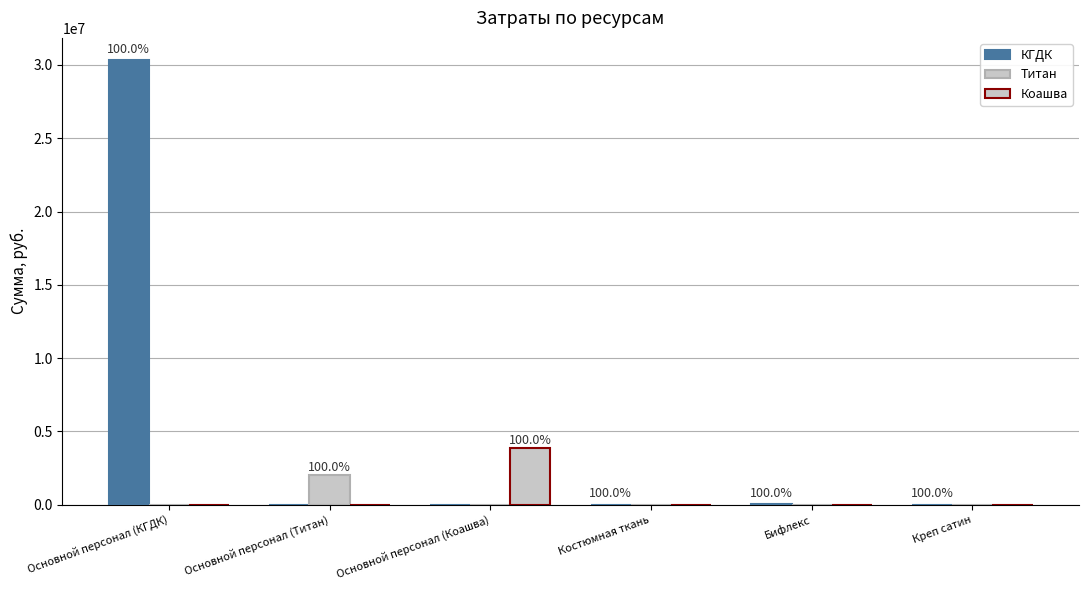

At which category is the sum across all series the highest?

Основной персонал (КГДК)